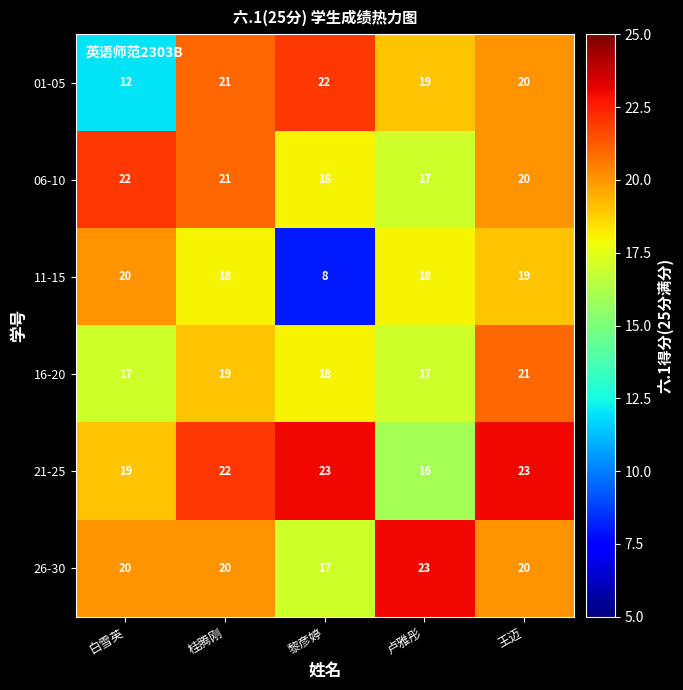

Which category has the highest value in the 11-15 series?

白雪英